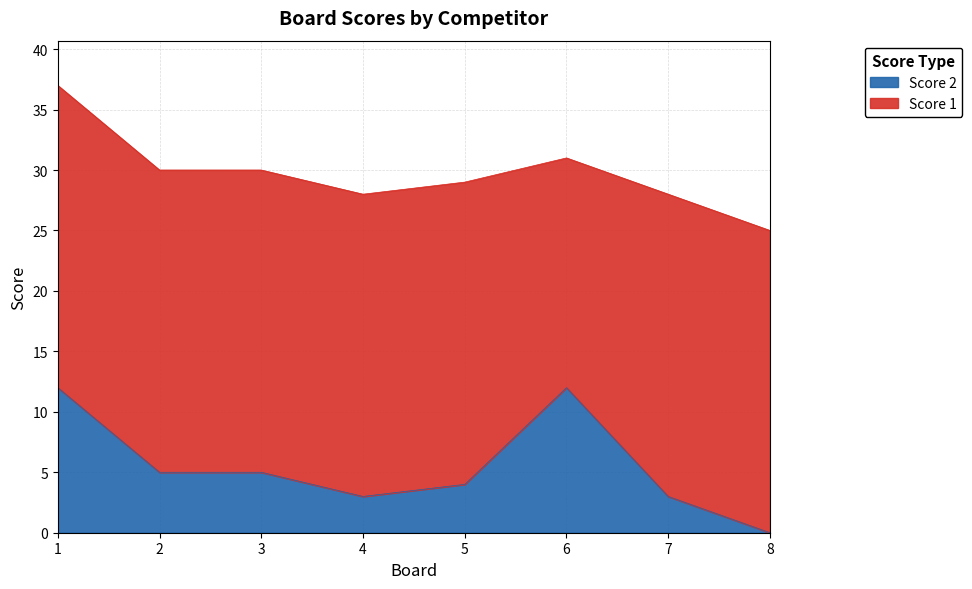

Where is the data nearest to the value 6?

2